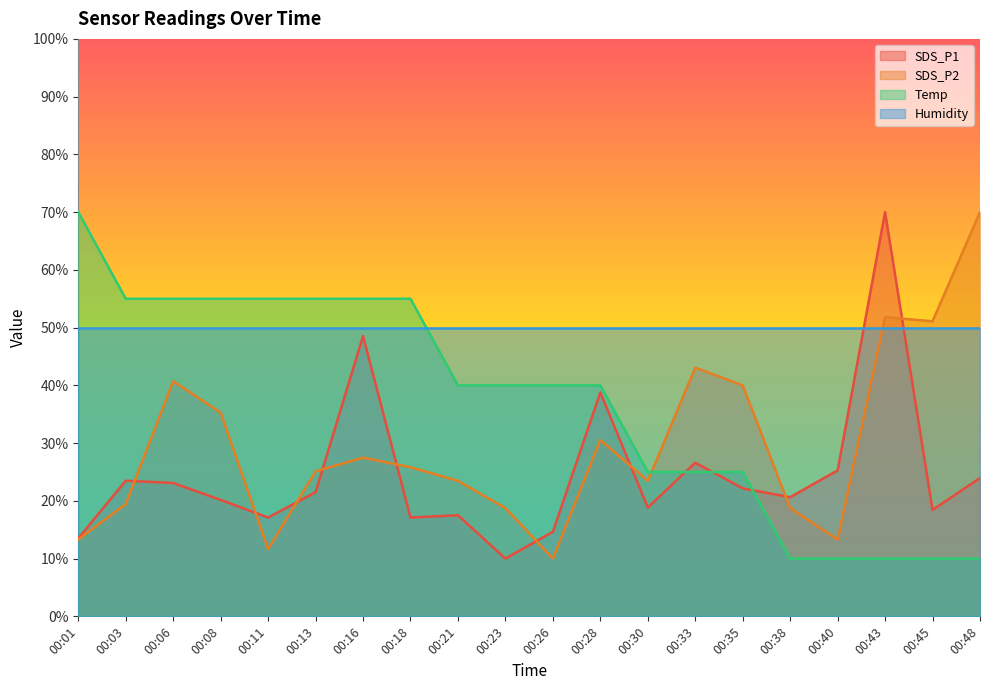

What is the total value across all series at 00:11?

133.8